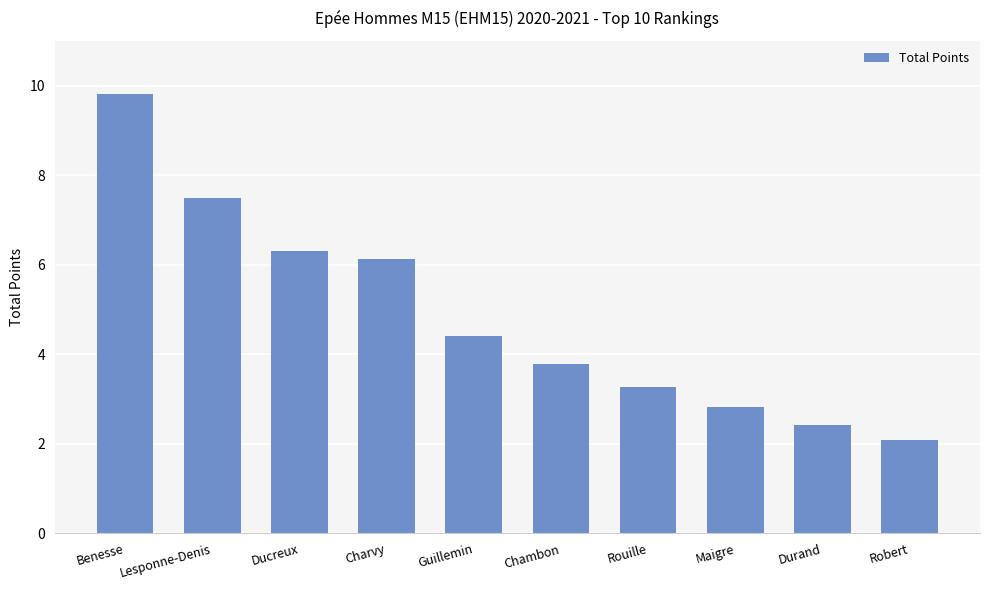

How many bars are there in total?

10